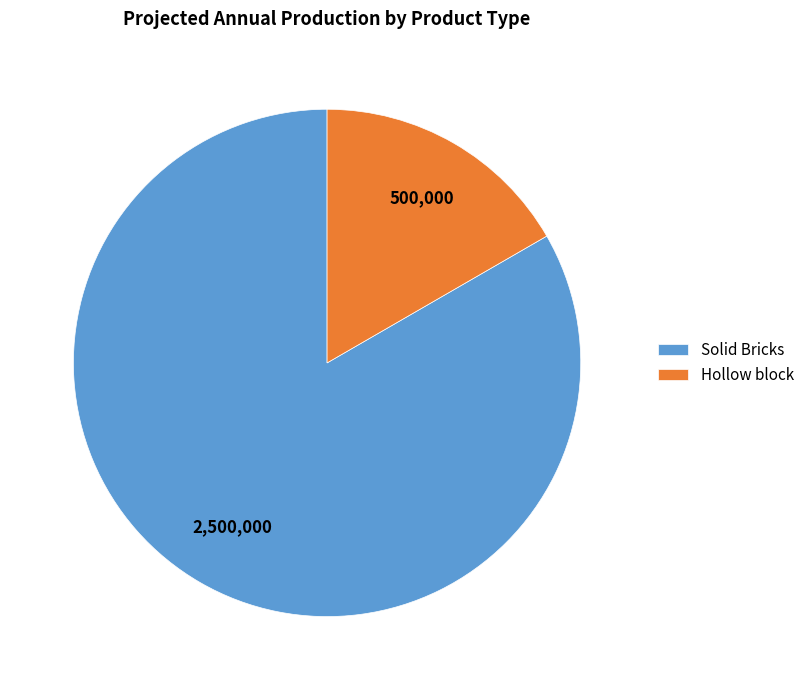

Which has a higher value, Solid Bricks or Hollow block?

Solid Bricks